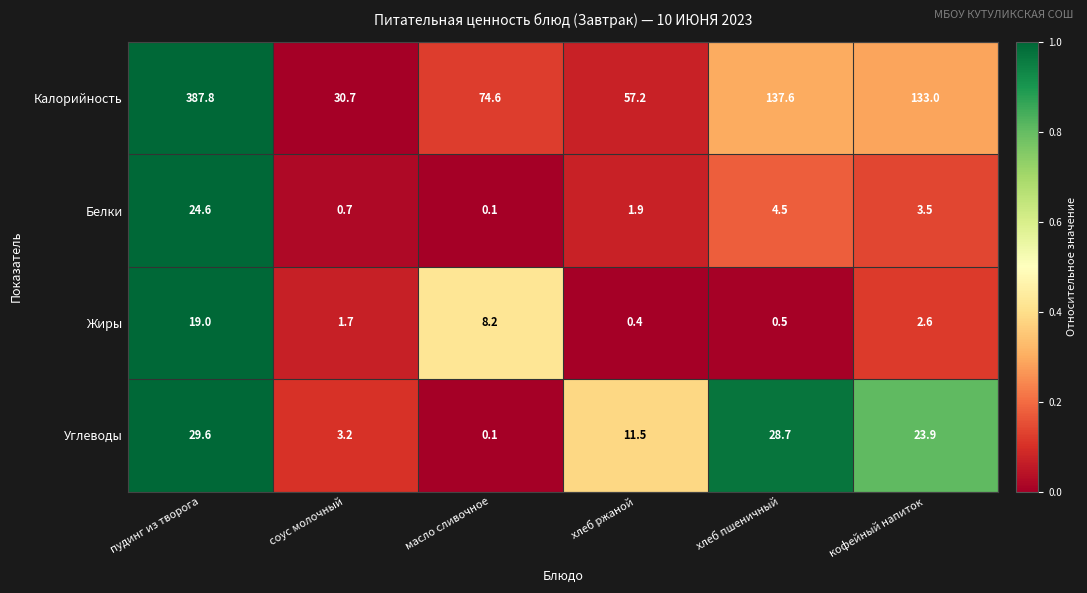

The Калорийность series shows 133.0 at кофейный напиток. True or false?

True